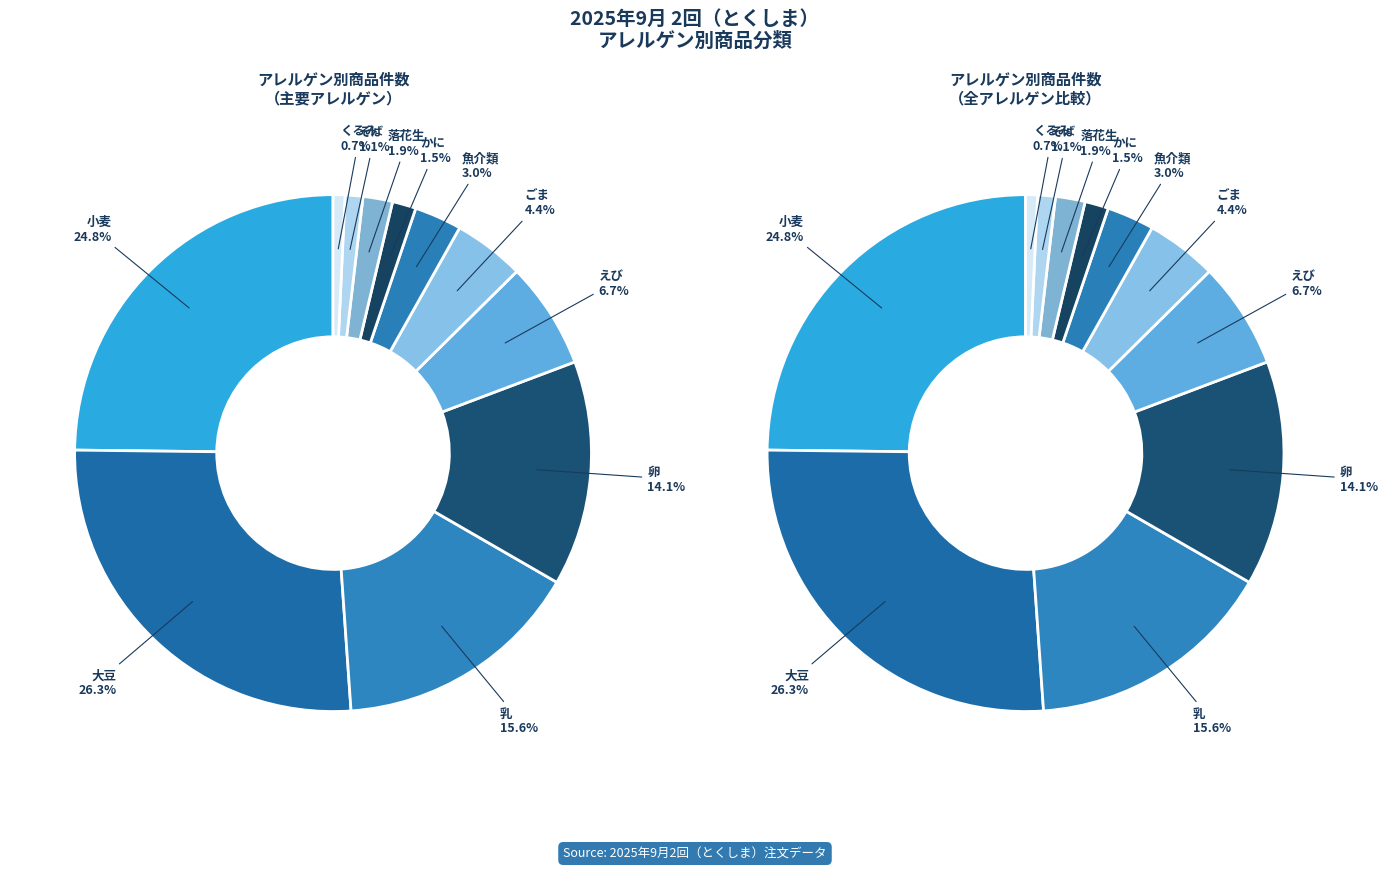

To the nearest percent, what is the average slice percentage?

9%